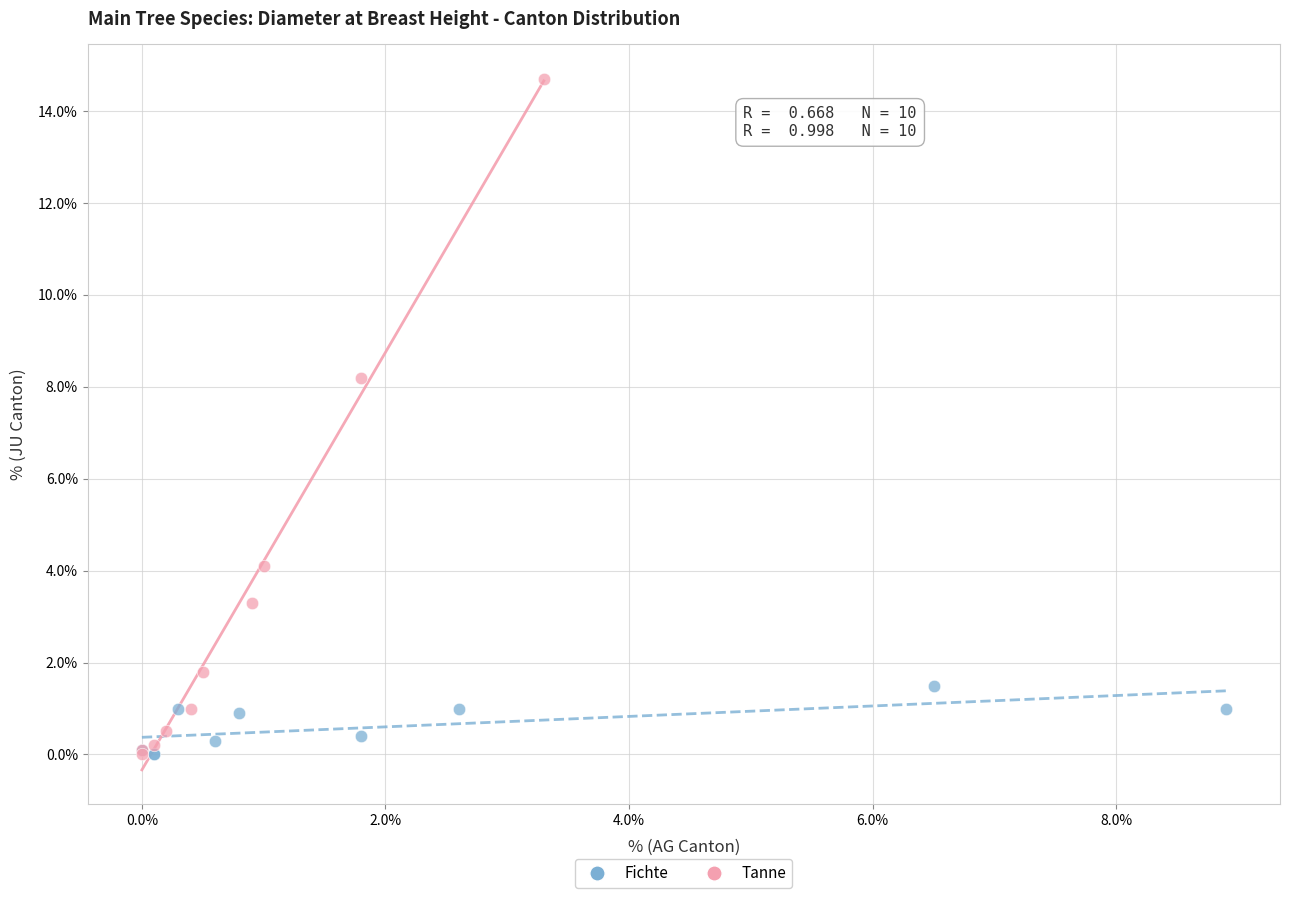

Which series has the largest Y range (max minus min)?

Tanne